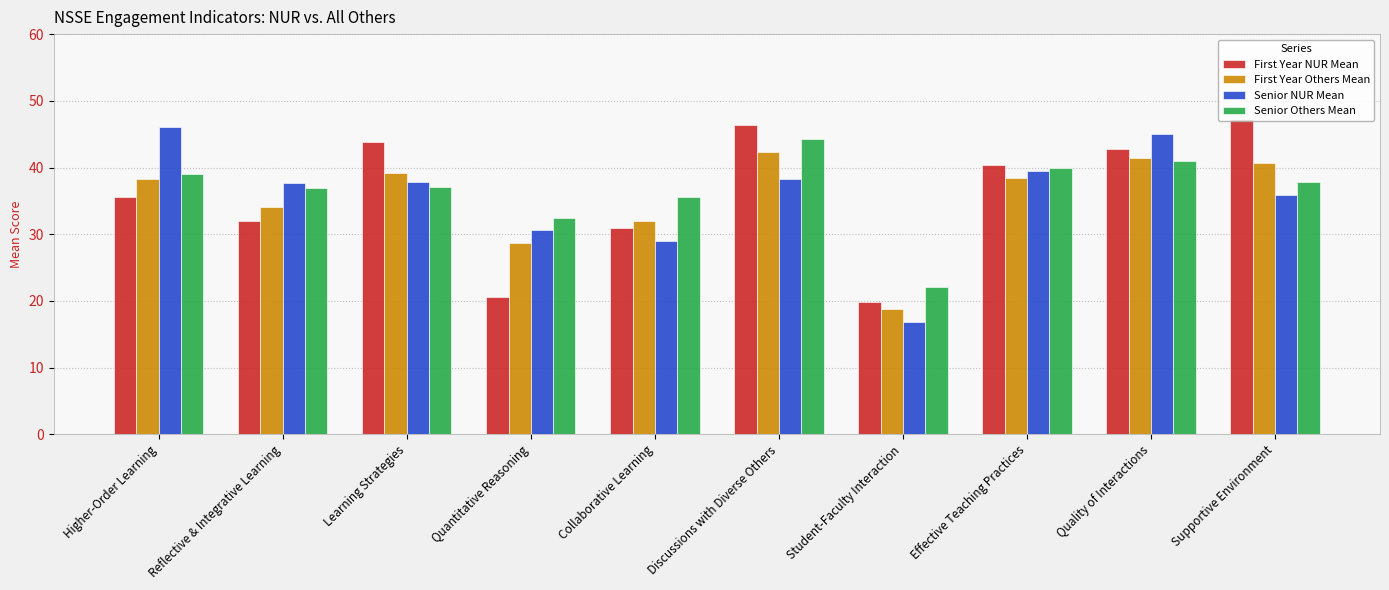

What is the label of the 10th bar from the left?

Supportive Environment